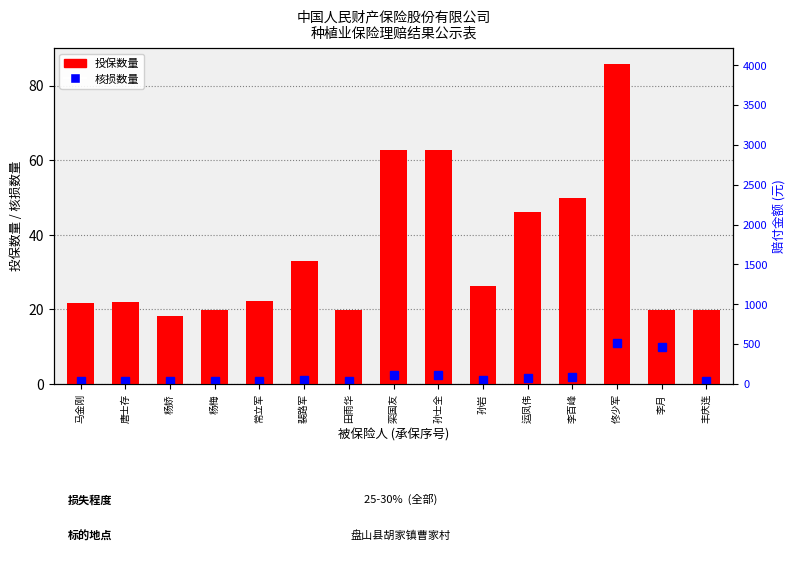

Rank the categories by value from lowest to highest.

杨娇, 杨梅, 田雨华, 李月, 丰庆连, 马金刚, 唐士存, 常立军, 孙岩, 裴路军, 运凤伟, 李百峰, 孙士全, 栾国友, 佟少军